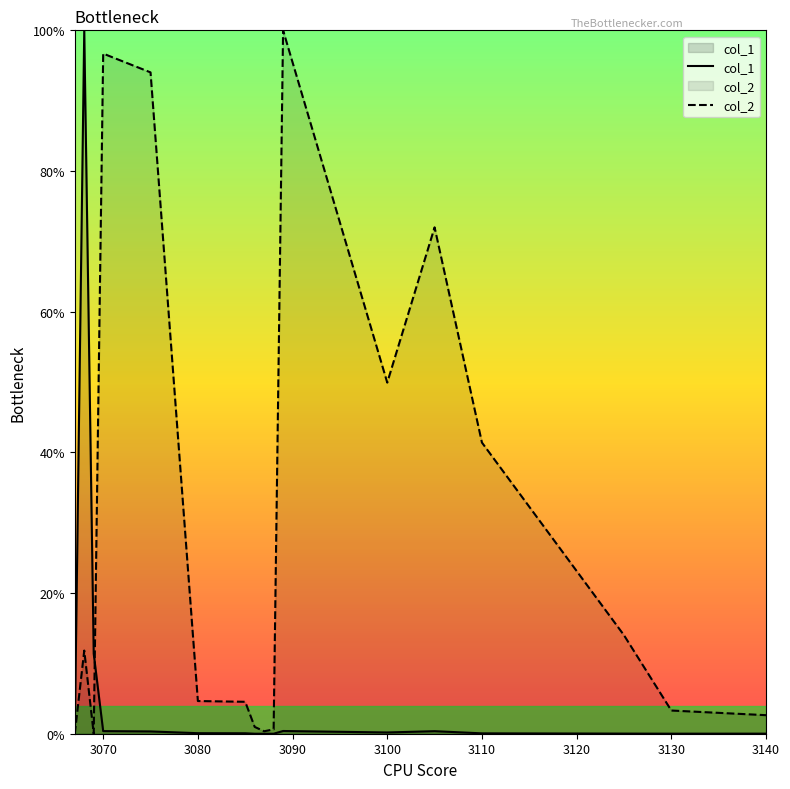

Which series ends up on top after the final intersection of col_1 and col_2?

col_2